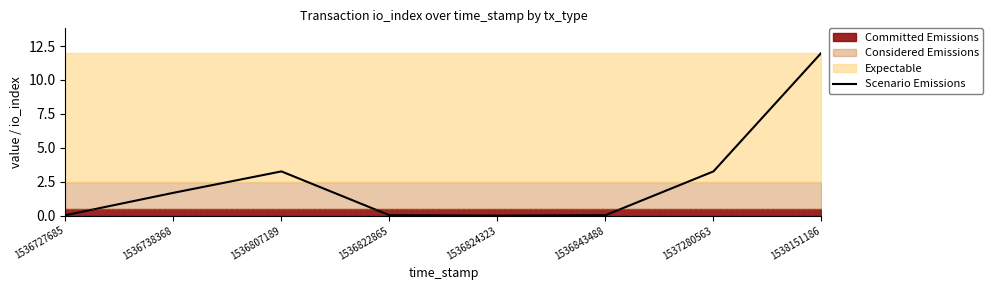

How many values are below 1?

4